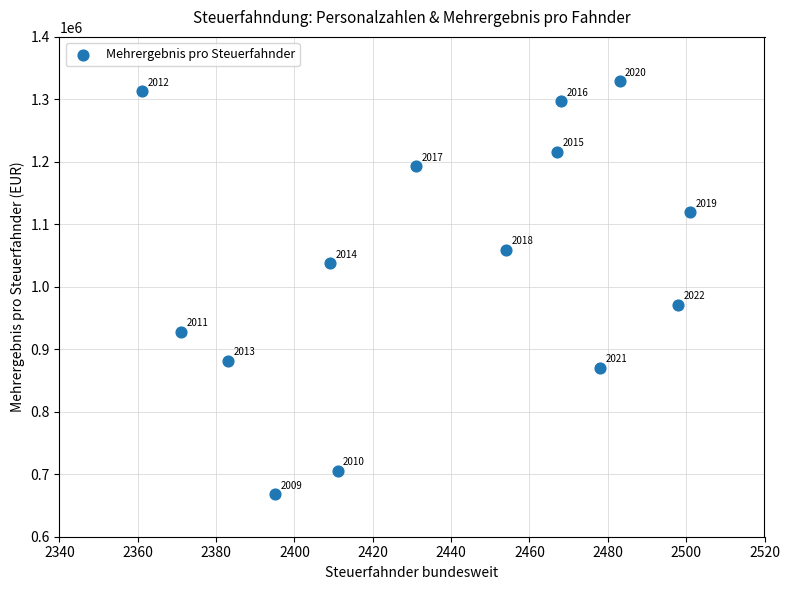

What is the range of Y values (max minus min)?

660979